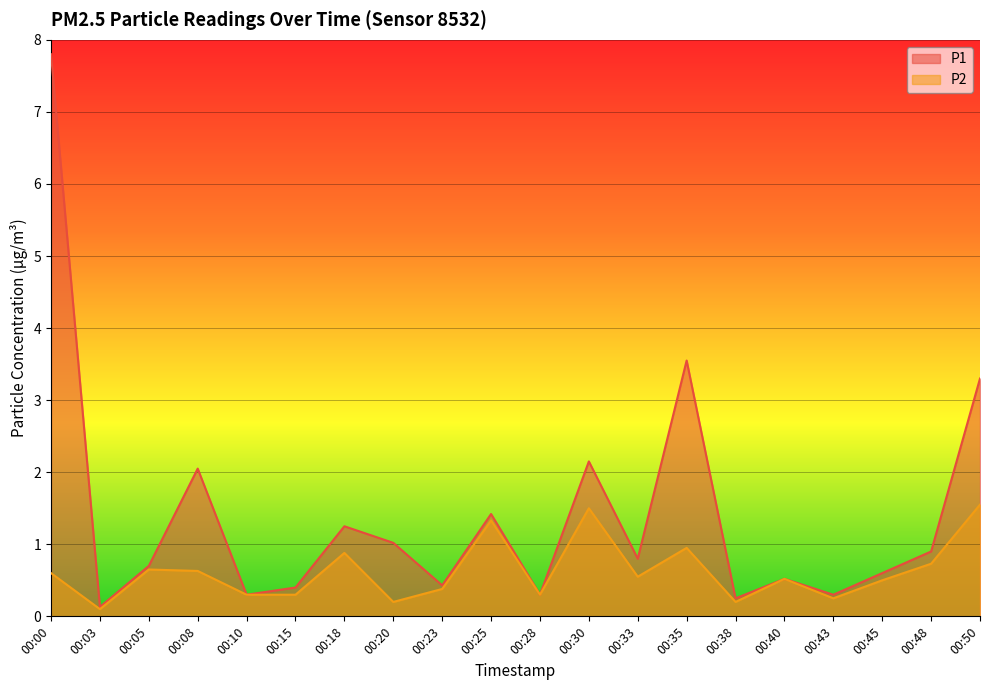

At how many categories does at least one series exceed 6?

1